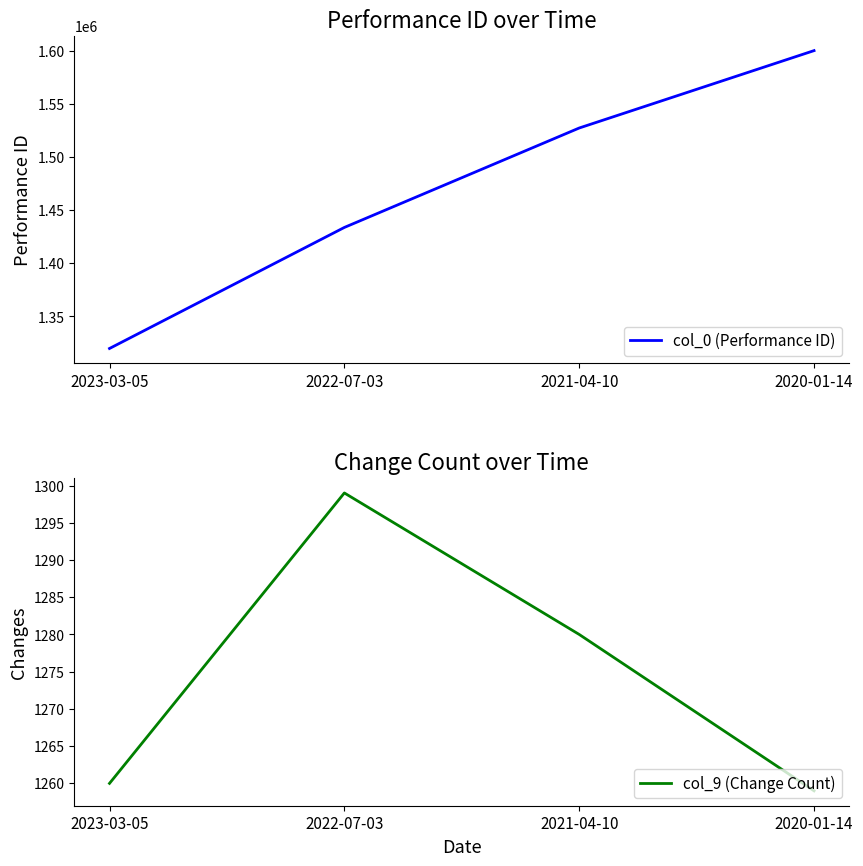

Rank the series by their average value, from lowest to highest.

col_9 (Change Count), col_0 (Performance ID)